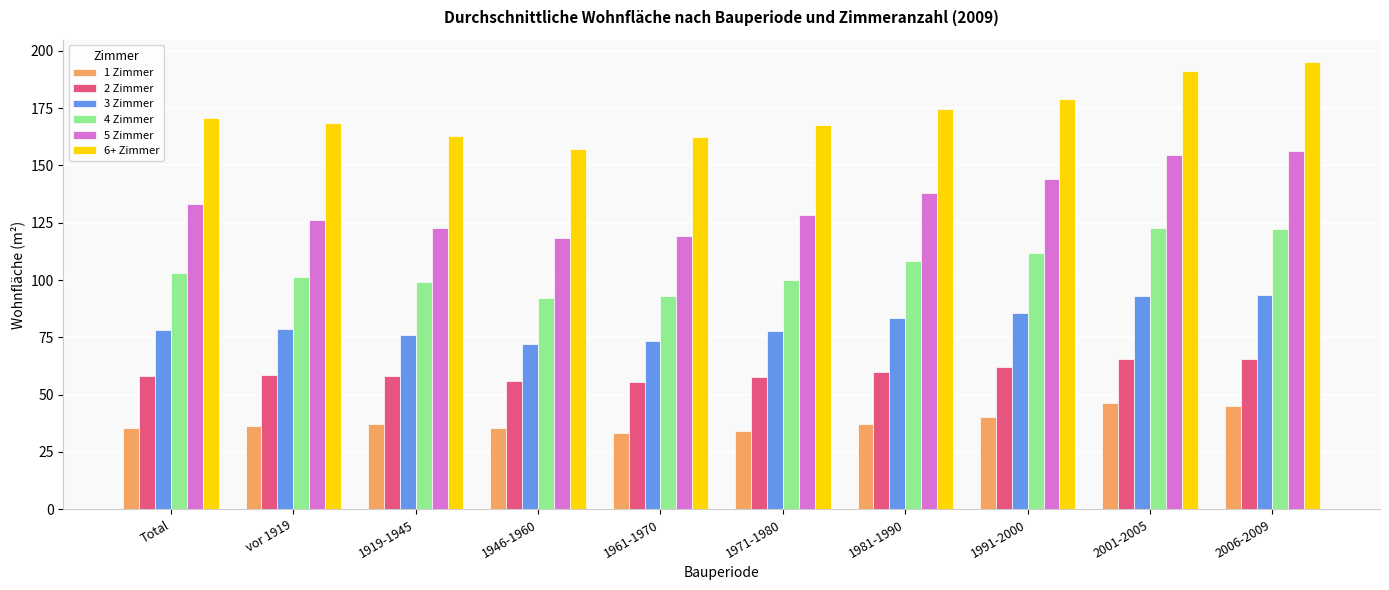

Rank the series by their maximum value, from lowest to highest.

1 Zimmer, 2 Zimmer, 3 Zimmer, 4 Zimmer, 5 Zimmer, 6+ Zimmer